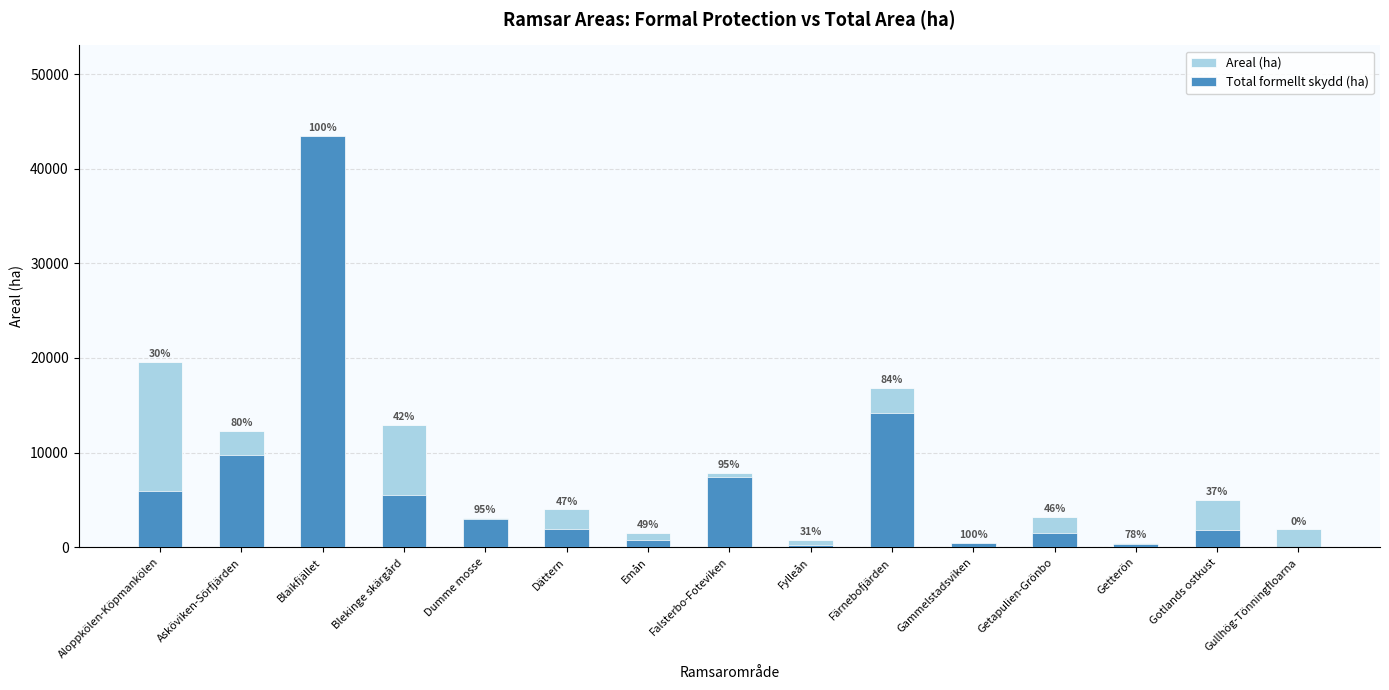

Is it true that Total formellt skydd (ha) equals 1567.8 at Dumme mosse?

False